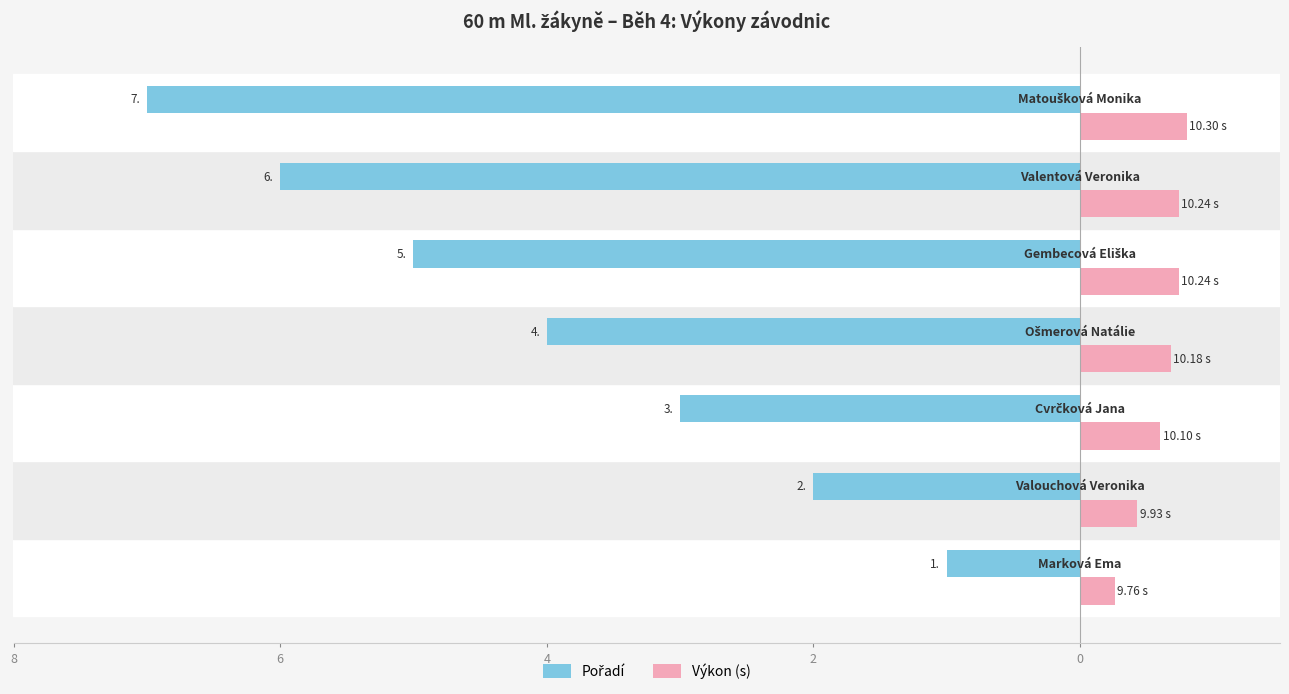

Rank the series by their maximum value, from highest to lowest.

Výkon (s), Pořadí